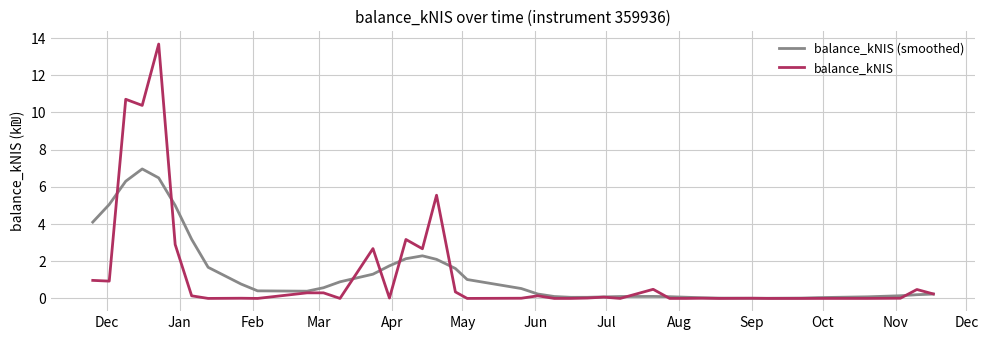

What is the maximum value for balance_kNIS?

13.7